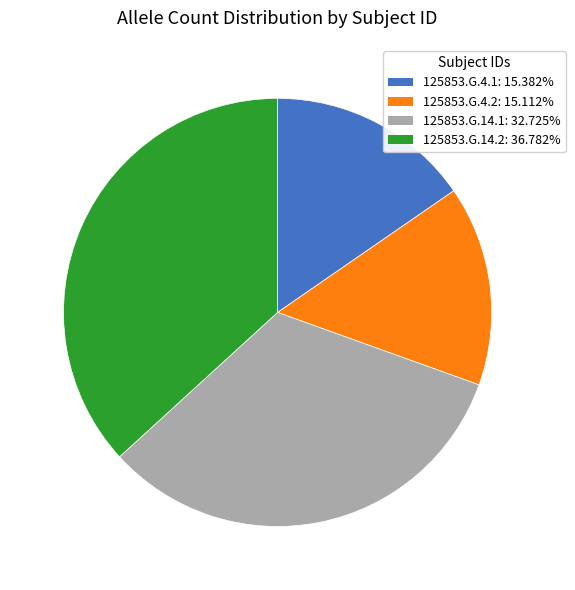

Approximately how many times larger is the value at 125853.G.14.1 compared to 125853.G.14.2?

0.9